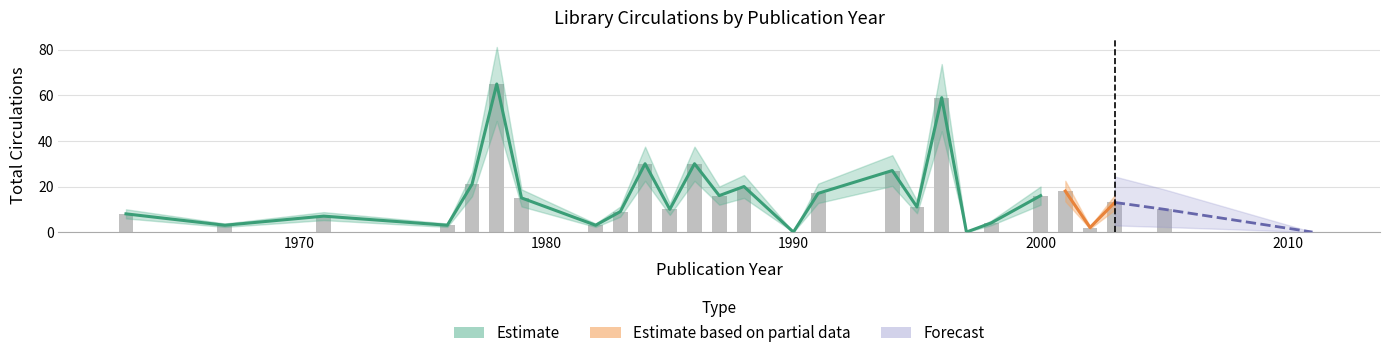

What is the difference between the maximum and minimum values?

65